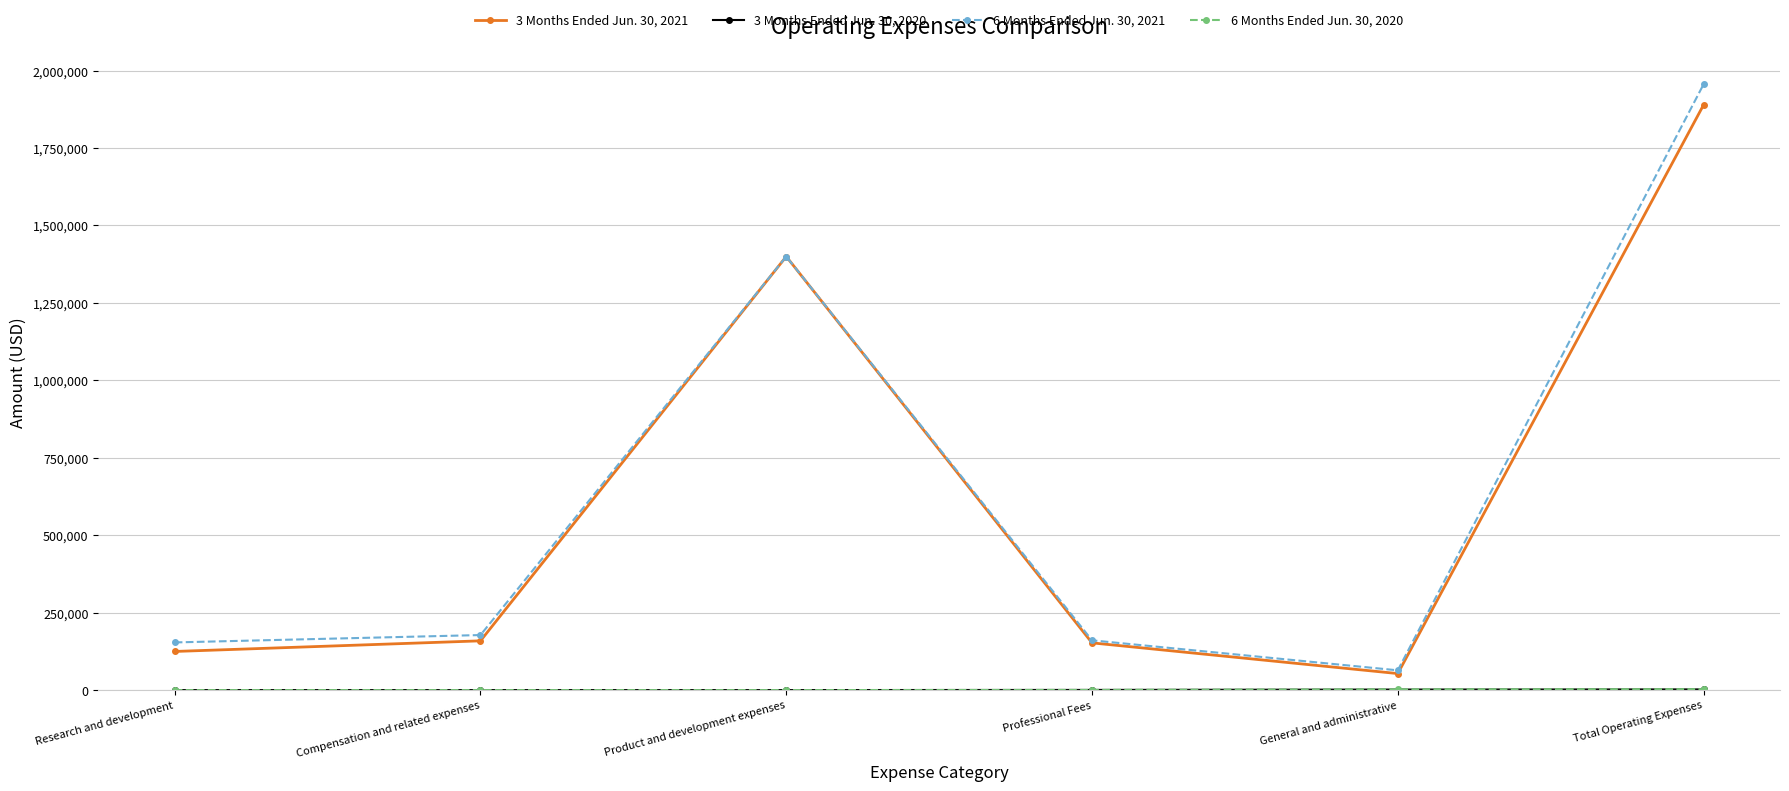

Where is the first local minimum for 3 Months Ended Jun. 30, 2021?

General and administrative